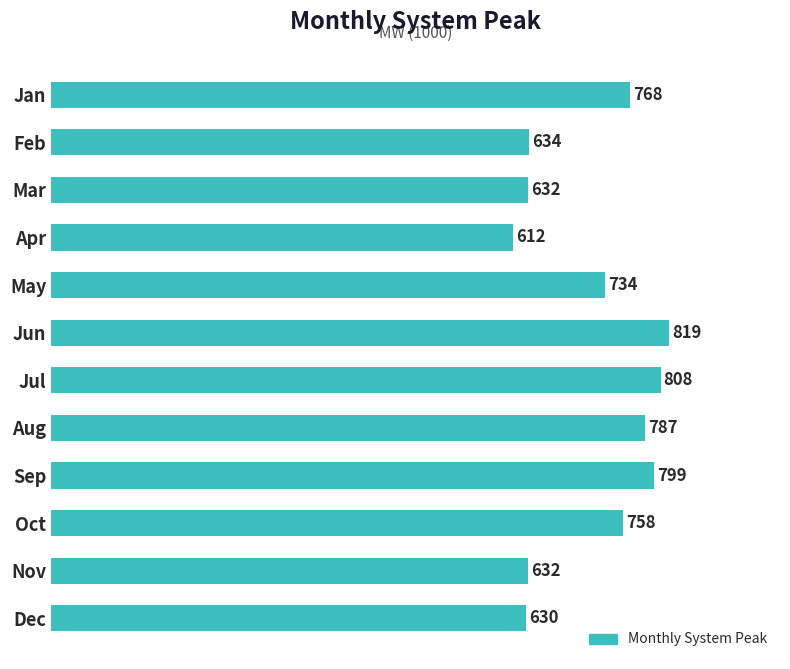

Reading bottom to top, transcribe all the data shown in this chart.

Dec=630.0	Nov=632.0	Oct=758.0	Sep=799.0	Aug=787.0	Jul=808.0	Jun=819.0	May=734.0	Apr=612.0	Mar=632.0	Feb=634.0	Jan=768.0